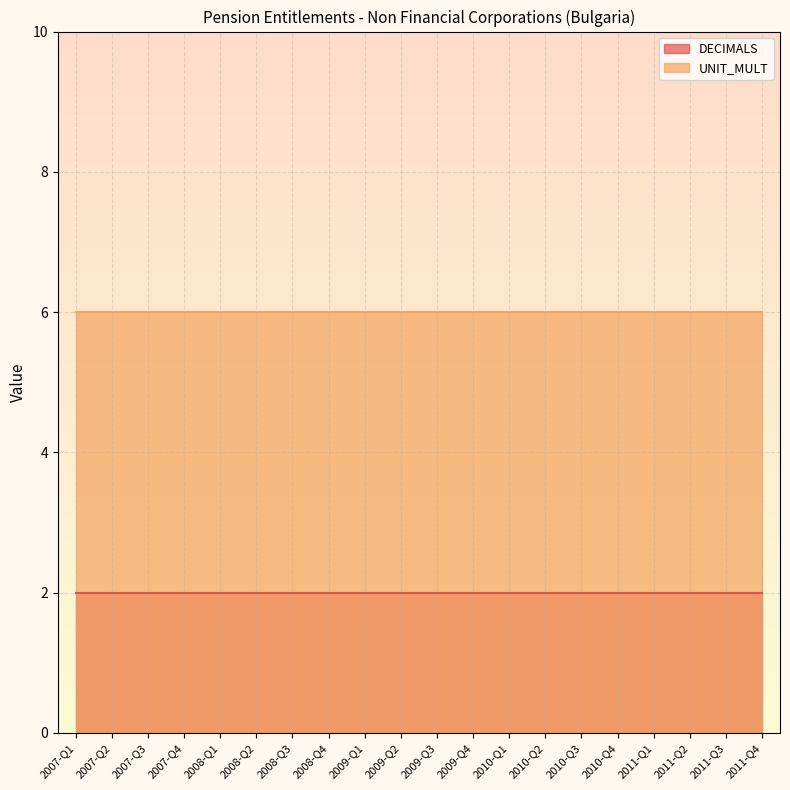

Which series has the widest spread of values?

DECIMALS